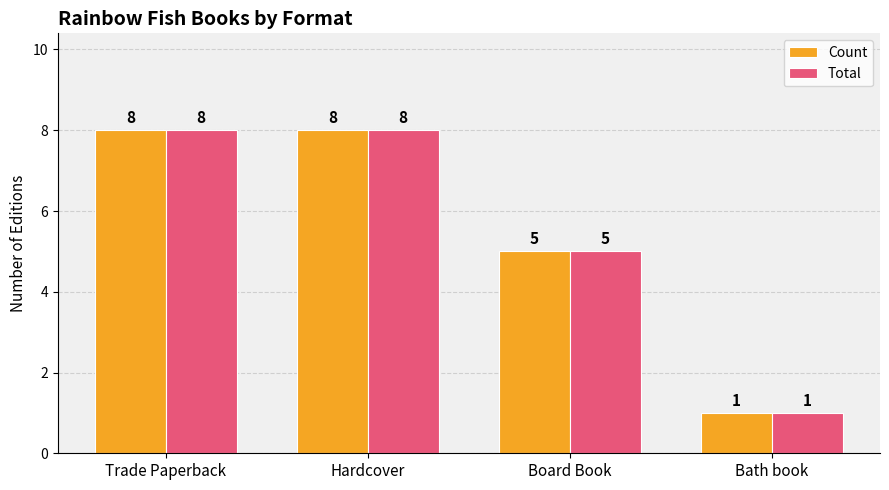

Reading left to right, list all the values displayed in this chart.

Count: 8	8	5	1
Total: 8	8	5	1